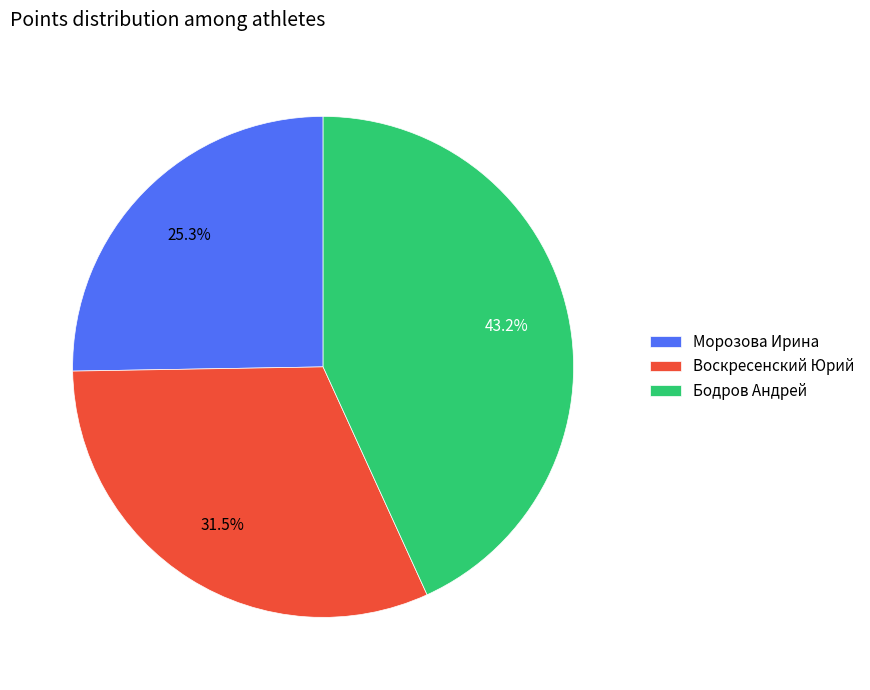

Count the number of slices in the pie.

3